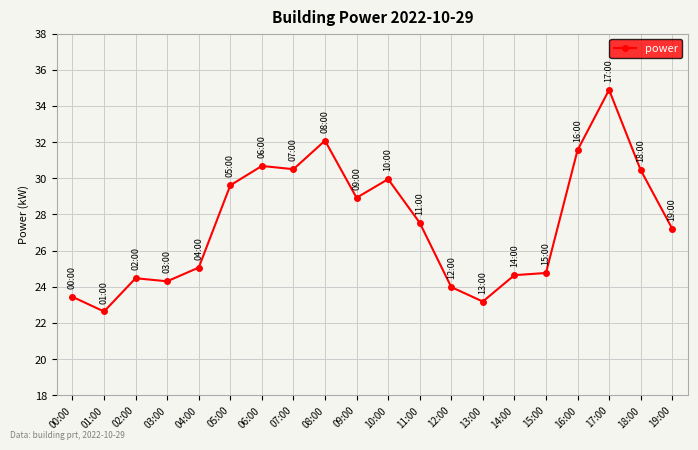

What is the value of the 7th point from the left?

30.7